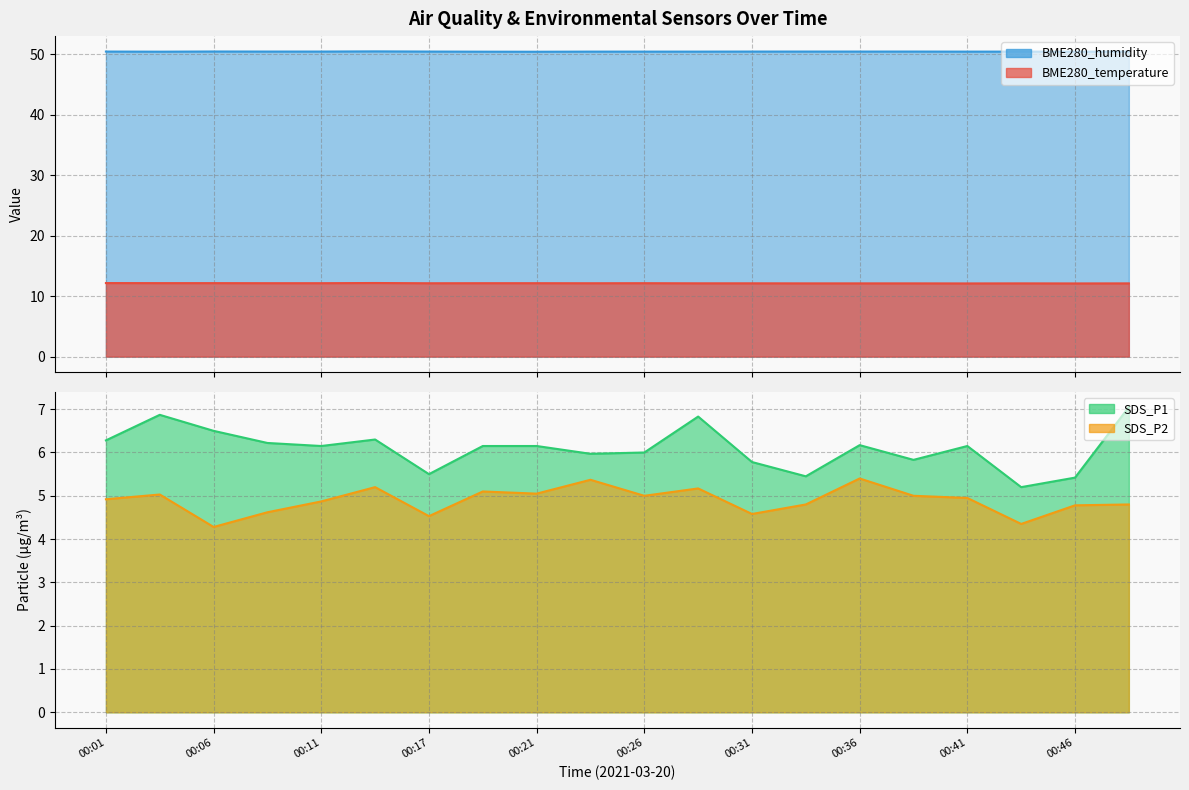

What is the smallest value displayed?

4.3